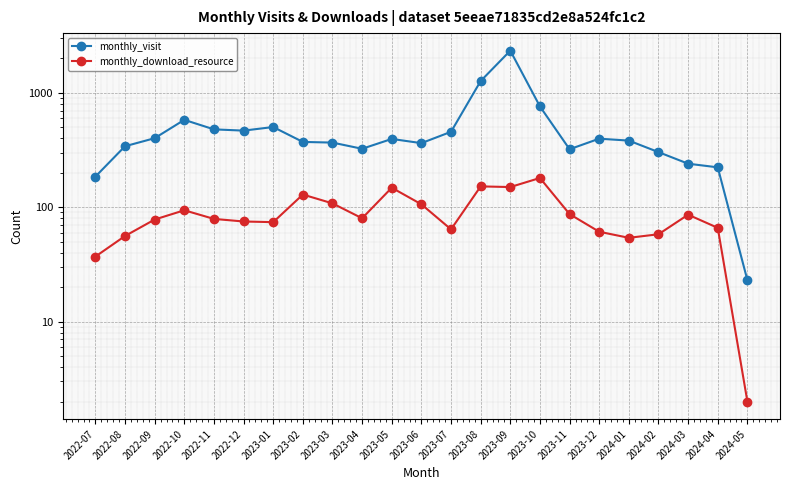

At how many categories does at least one series exceed 353?

15